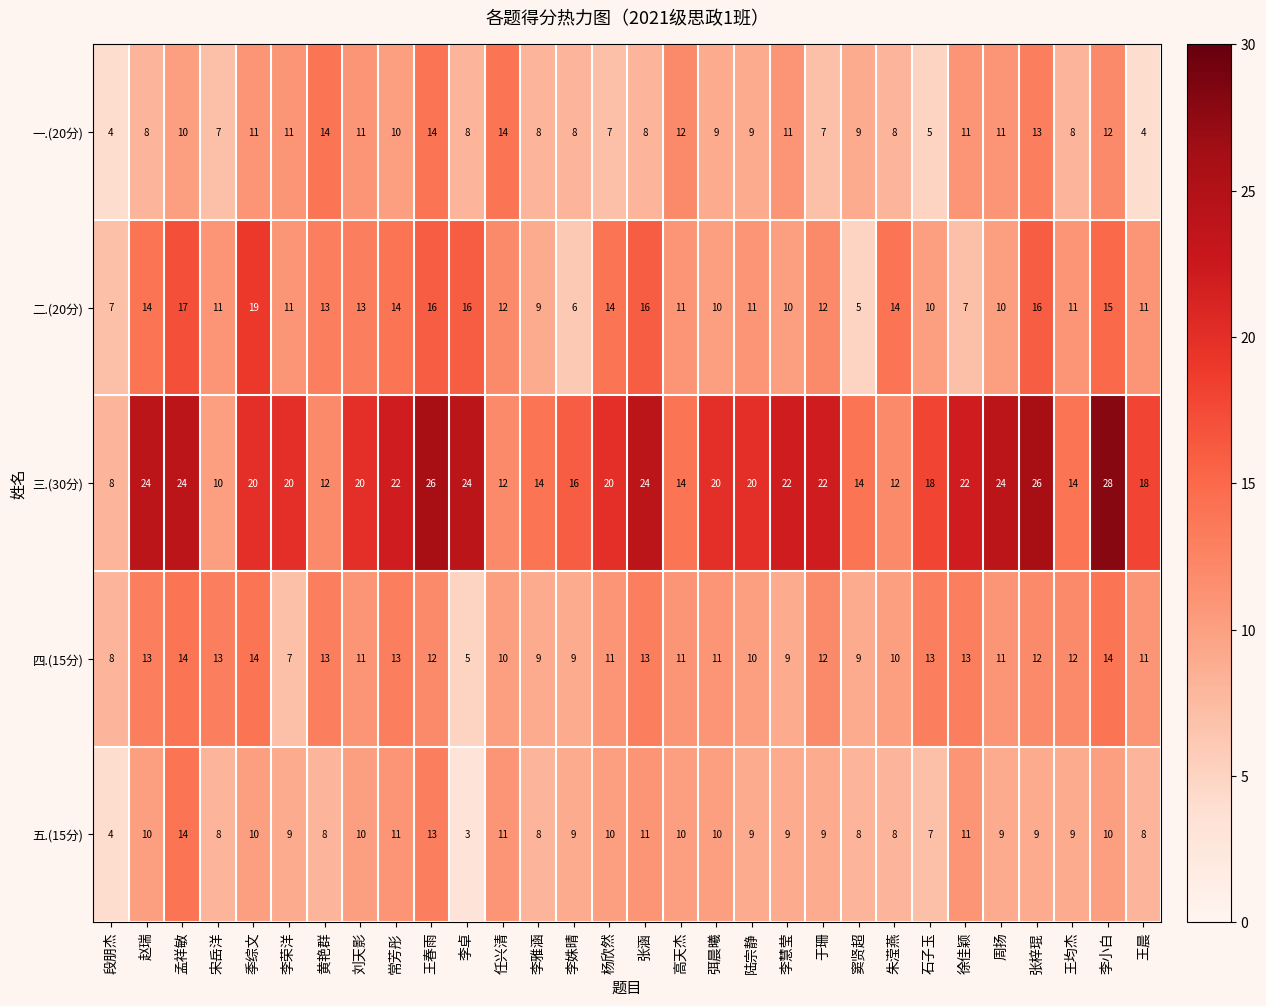

What is the average value of the 五.(15分) series?

9